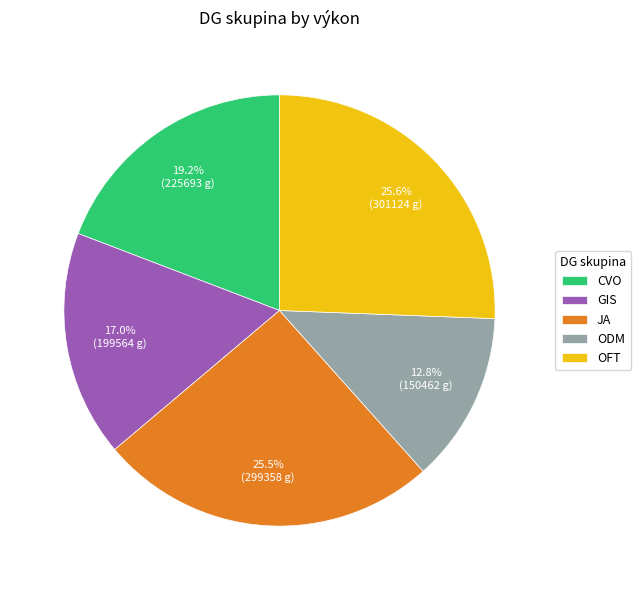

To the nearest percent, what is the difference between the largest and smallest slice percentages?

13%